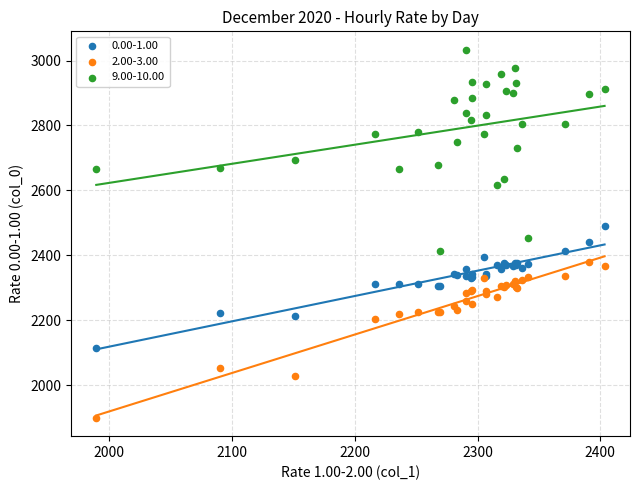

Which series reaches the maximum Y coordinate?

9.00-10.00